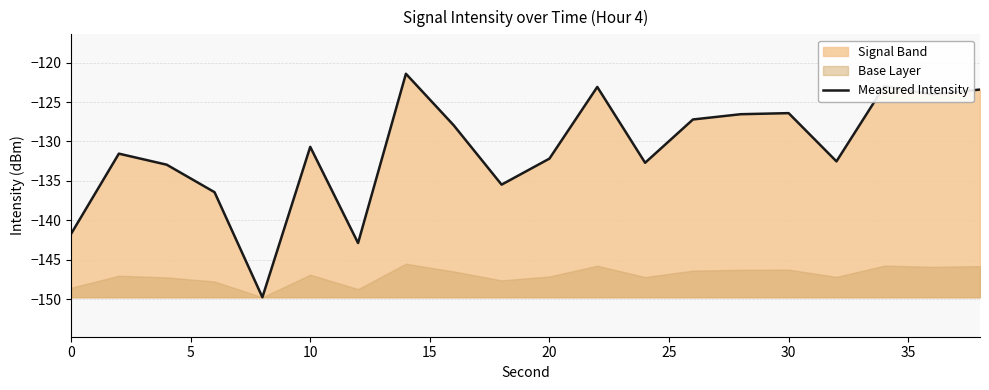

What is the lowest value of the Measured Intensity series?

-149.7